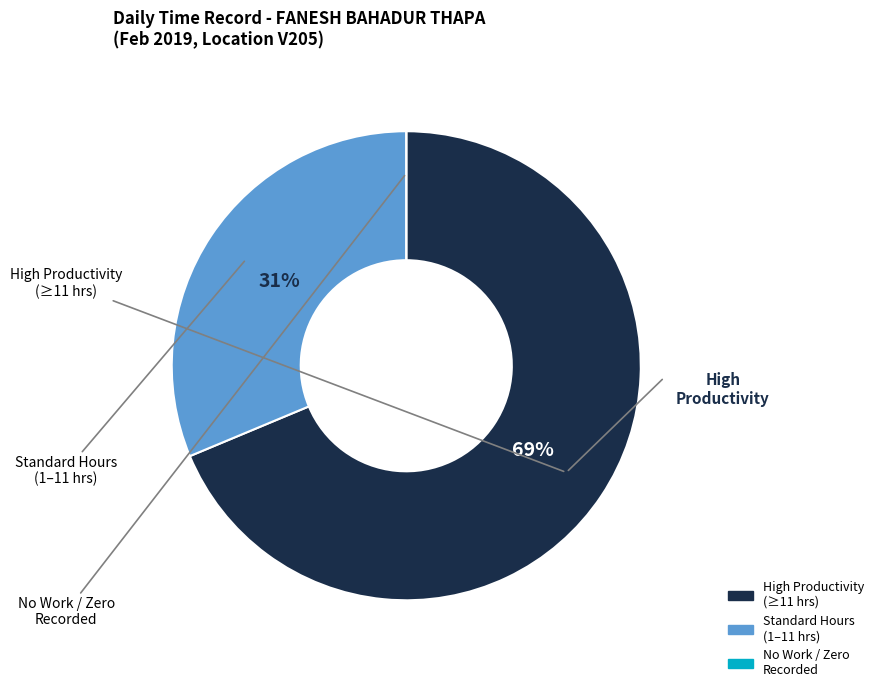

To the nearest percent, what is the difference between the largest and smallest slice percentages?

69%